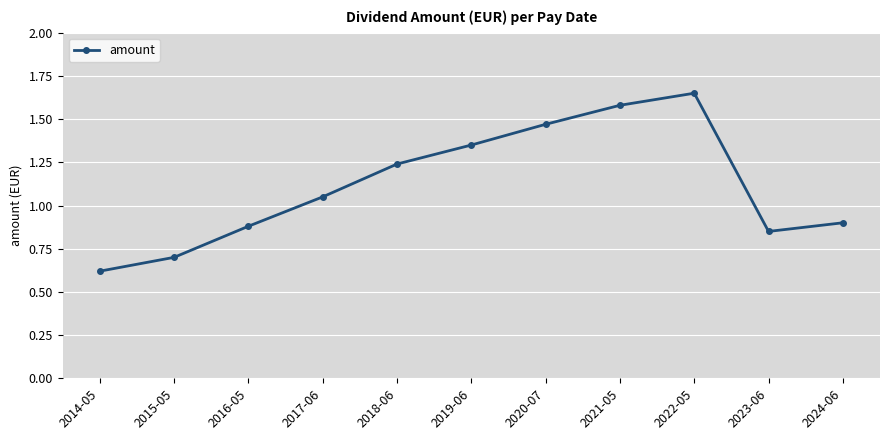

At which category does the chart reach its minimum across all series?

2014-05